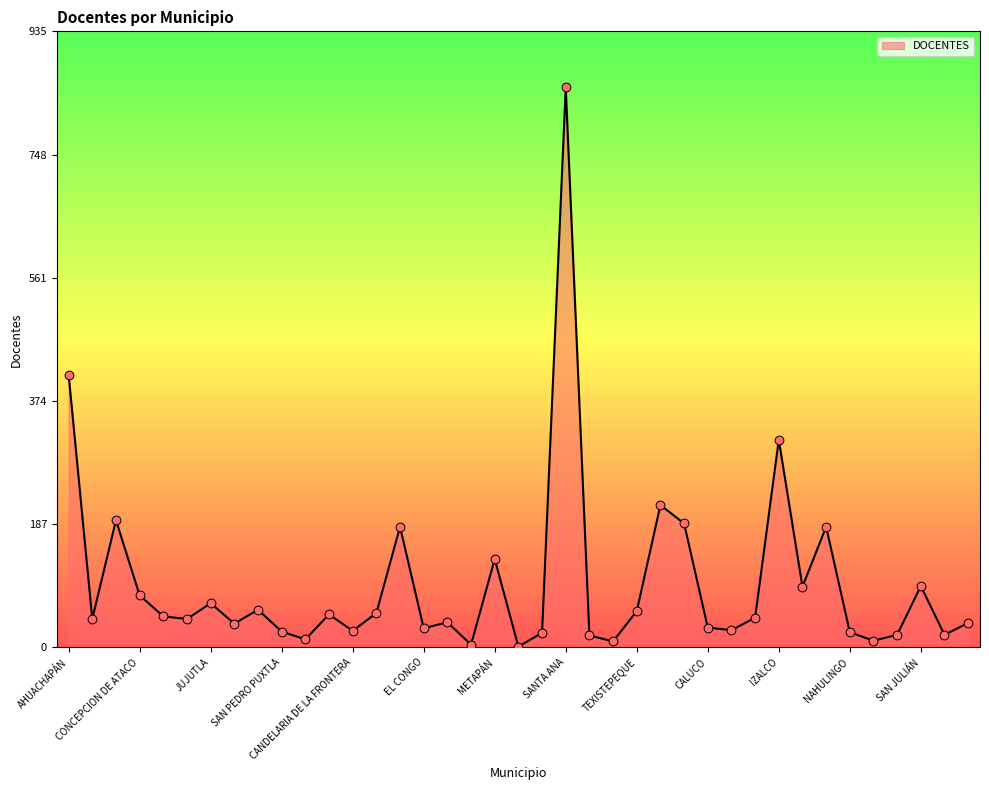

What is the difference between the maximum and minimum values?

849